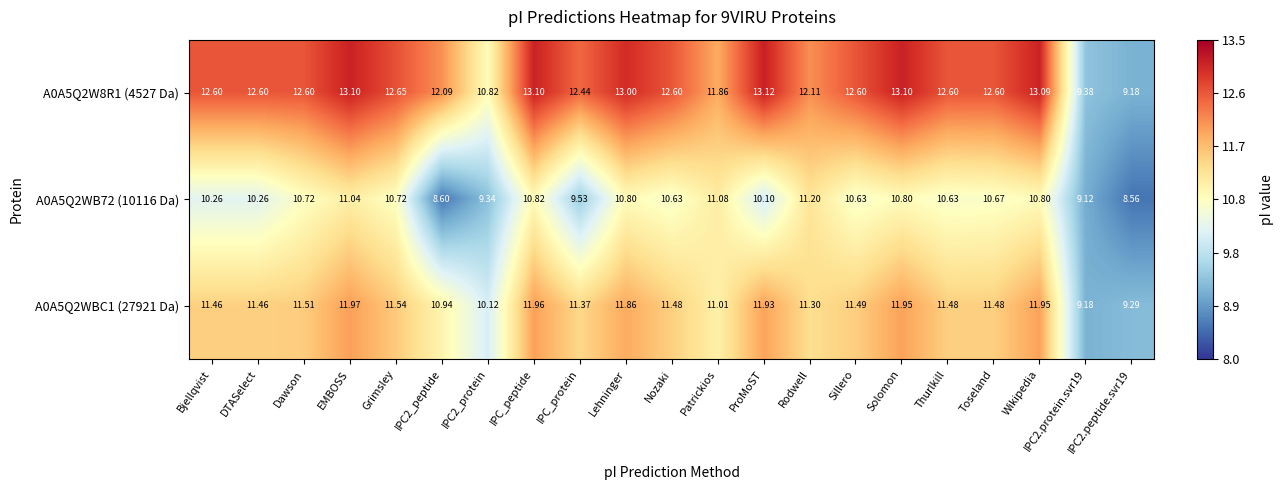

Which series has the largest range (max minus min)?

A0A5Q2W8R1 (4527 Da)